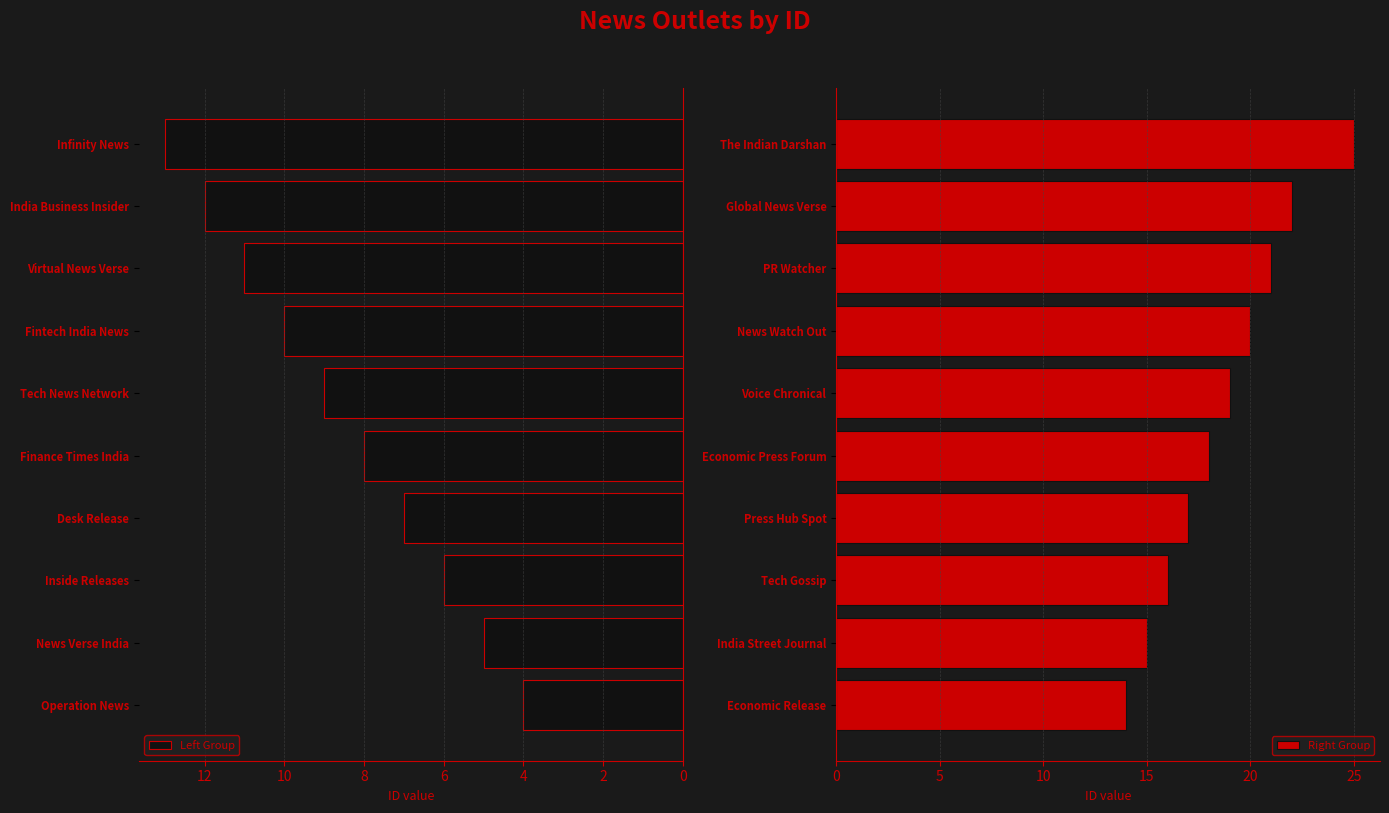

Reading left to right, list all the values displayed in this chart.

Left Group: 4	5	6	7	8	9	10	11	12	13
Right Group: 14	15	16	17	18	19	20	21	22	25